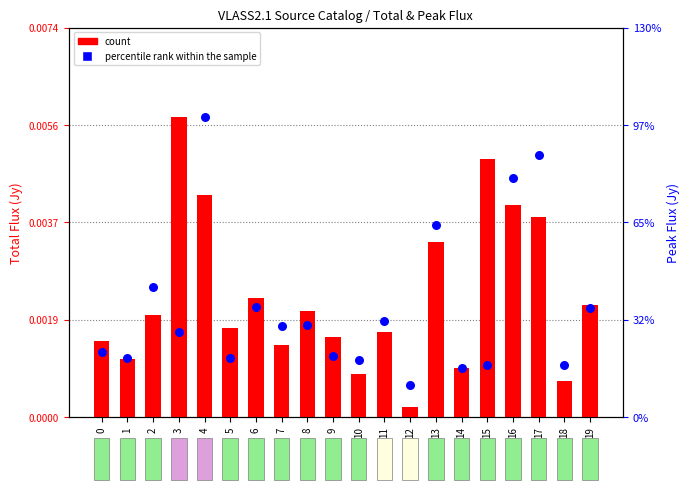

Is the value of percentile rank within the sample at 16 greater than the value of count at 1?

Yes